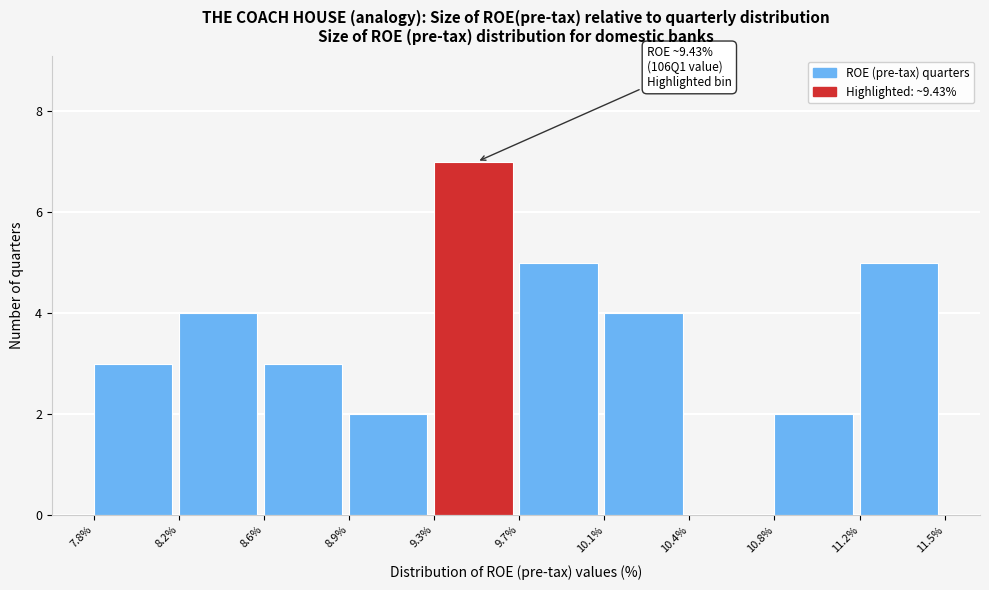

Reading left to right, list all the values displayed in this chart.

7.8%=3	8.2%=4	8.6%=3	8.9%=2	9.3%=7	9.7%=5	10.1%=4	10.4%=0	10.8%=2	11.2%=5